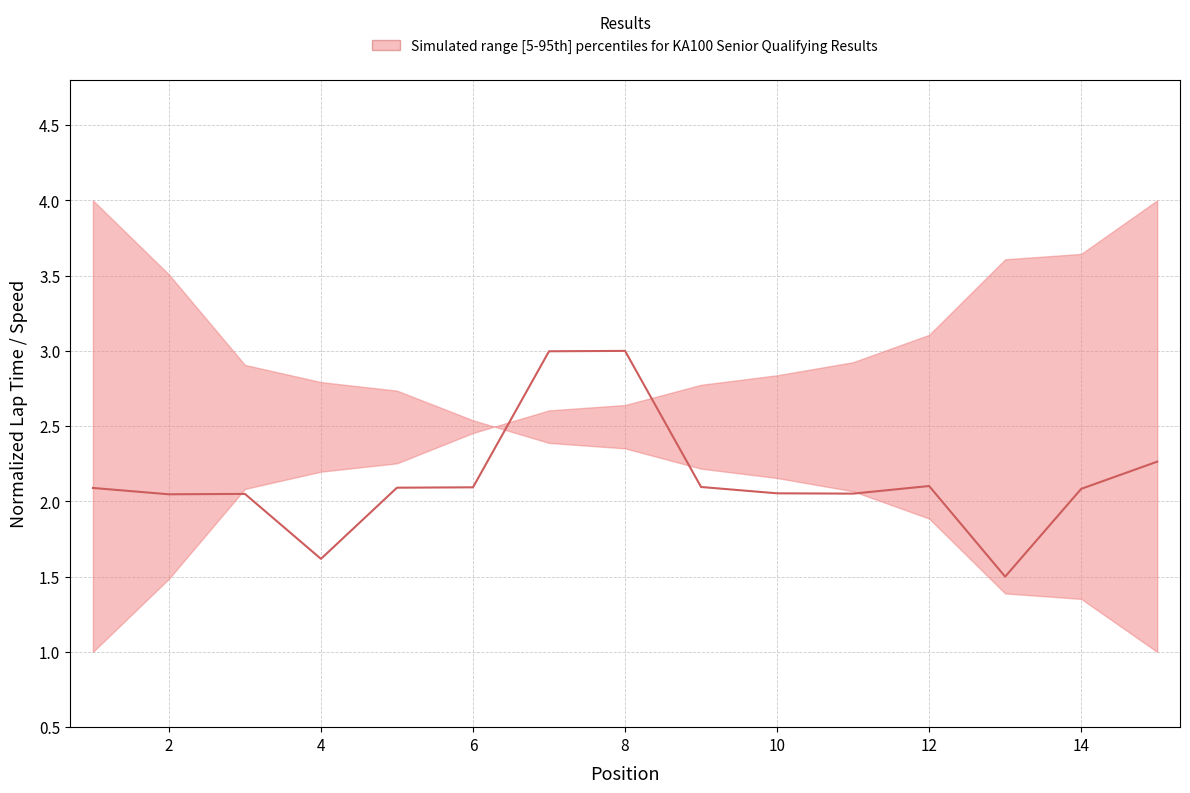

How many lines are shown in the chart?

1